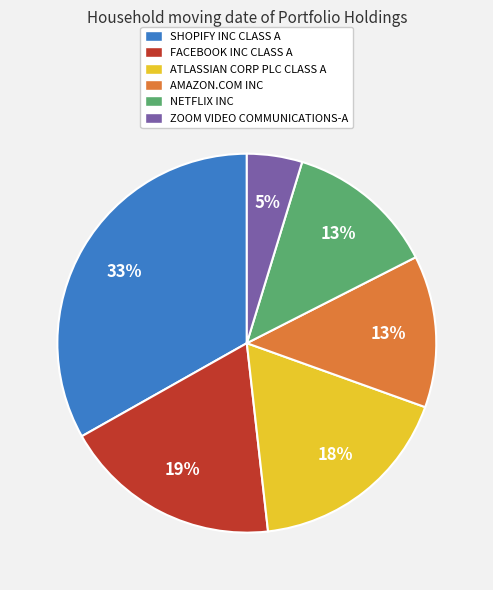

Is AMAZON.COM INC the majority of the pie?

No